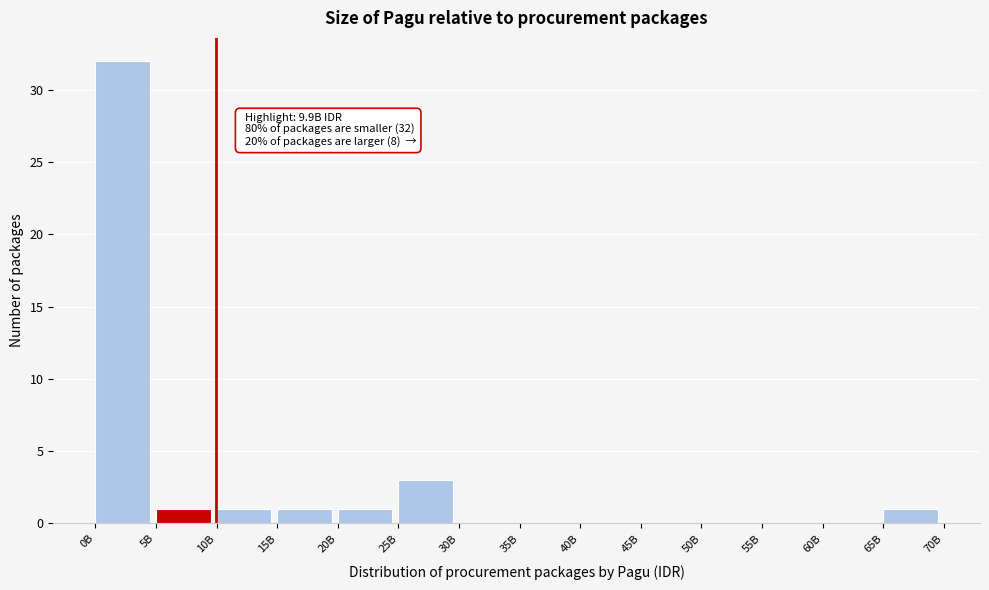

Reading left to right, what are all the values shown in this chart?

0B=32	5B=1	10B=1	15B=1	20B=1	25B=3	30B=0	35B=0	40B=0	45B=0	50B=0	55B=0	60B=0	65B=1